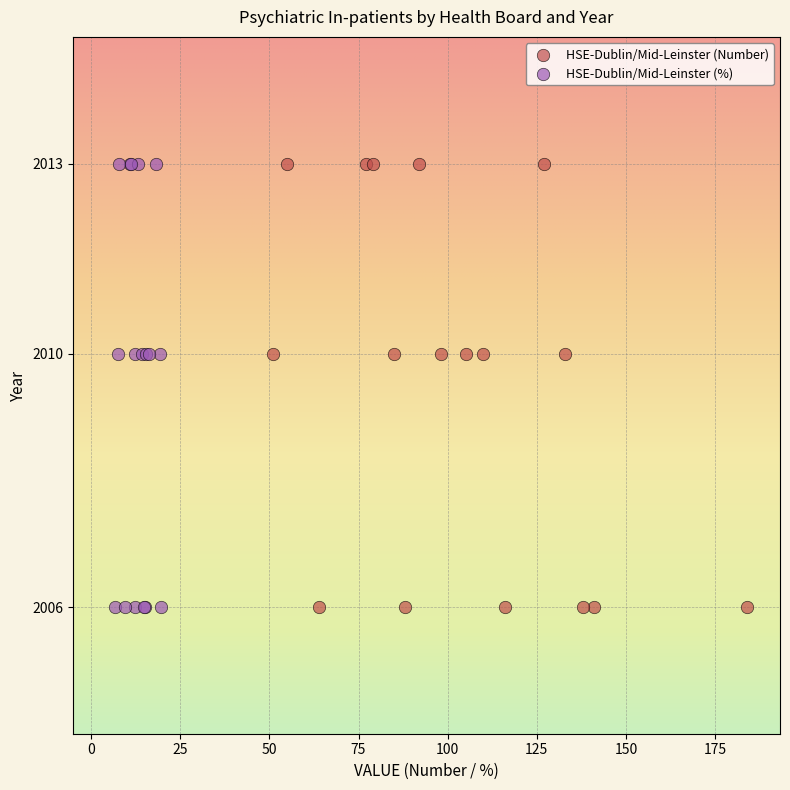

What are all the series names shown in the legend?

HSE-Dublin/Mid-Leinster (Number), HSE-Dublin/Mid-Leinster (%)